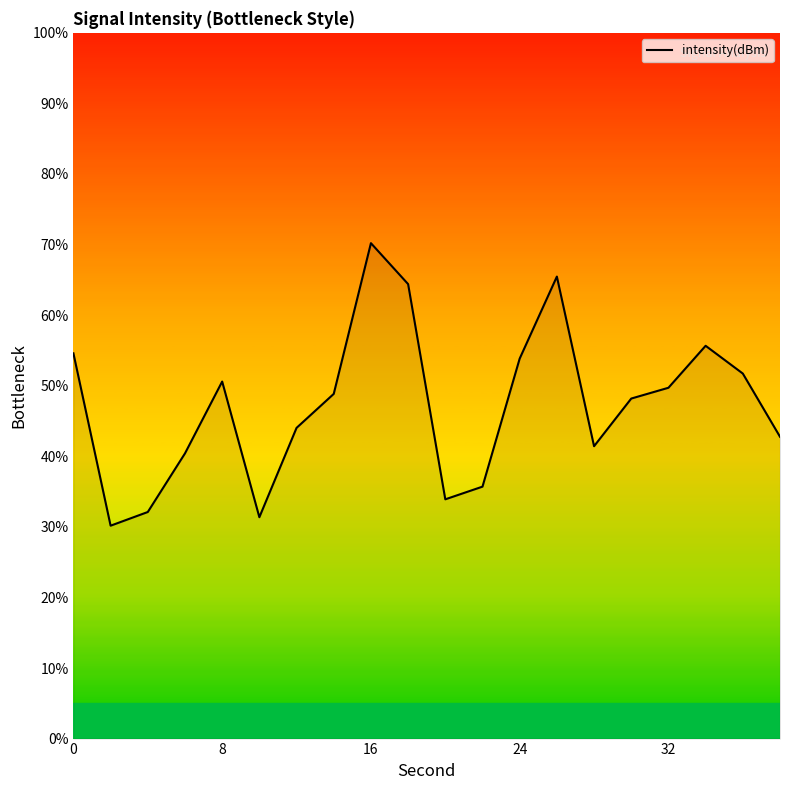

What is the maximum value shown in the chart?

70.2